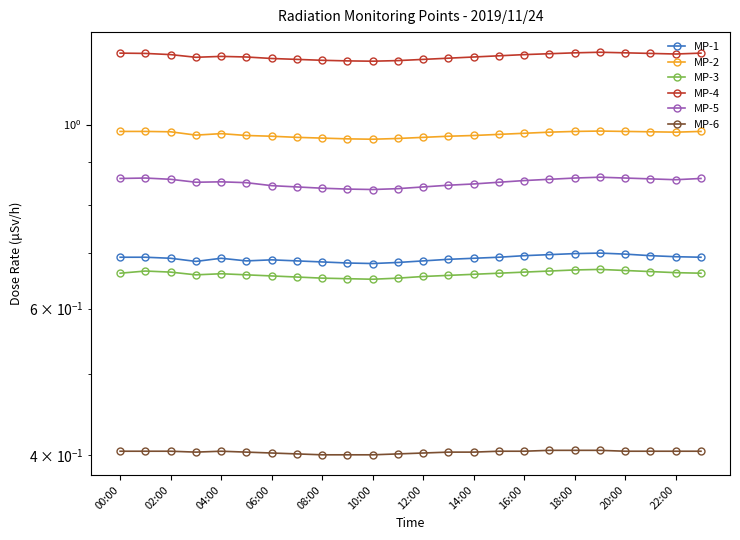

What is the difference between the highest and lowest values at 20:00?

0.8